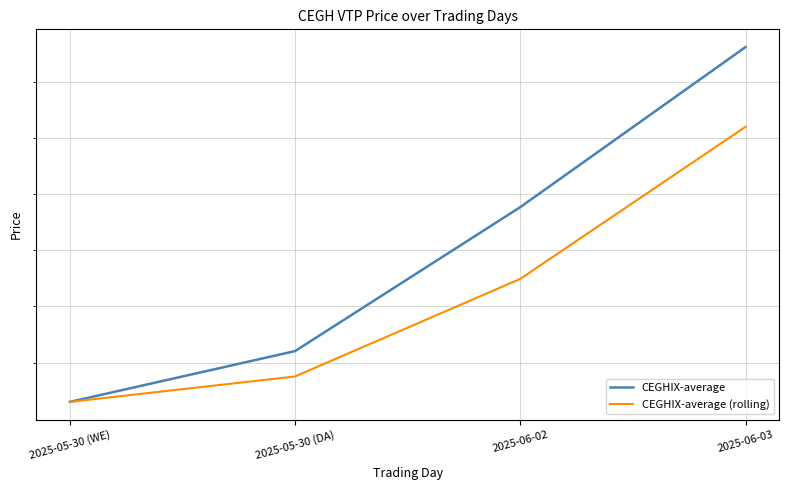

The value of CEGHIX-average at 2025-06-03 is 38.9. True or false?

True